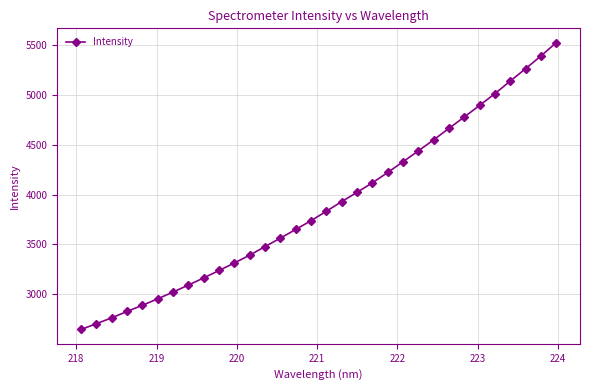

What is the value of the 31st point from the left?

5389.0